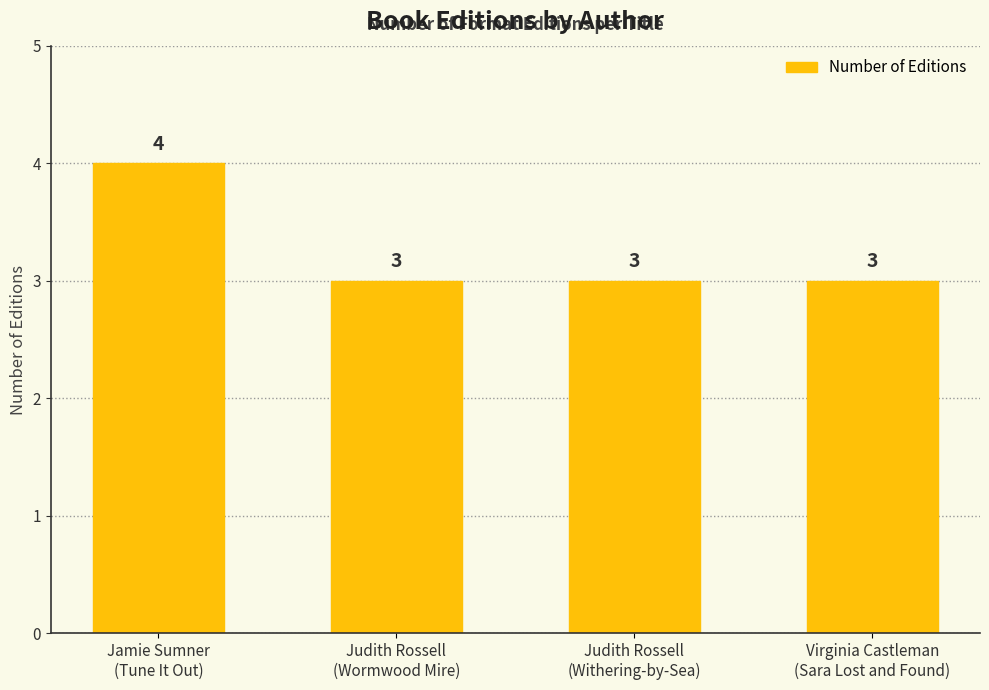

Which category has the highest value across all series?

Jamie Sumner
(Tune It Out)